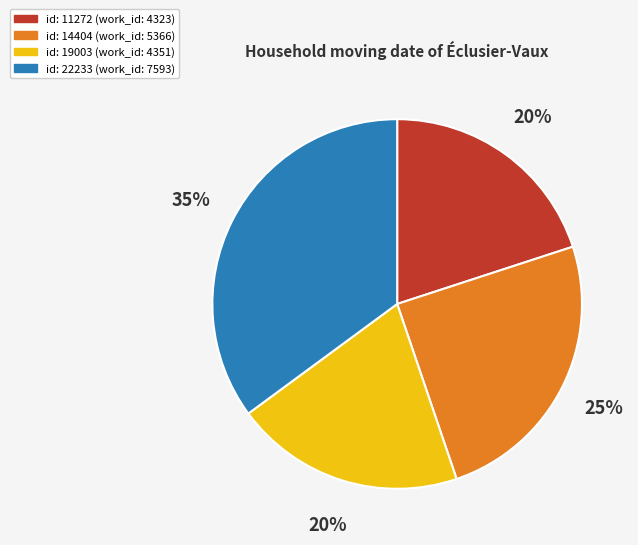

How many segments does this pie chart have?

4